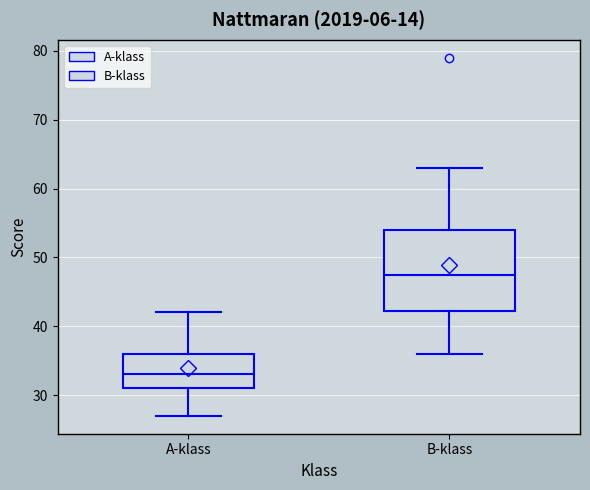

Reading left to right, transcribe this box plot: for each box, give where its median line is, the range the box spans, and where its two whiskers end, as read against the y-axis. The values are not printed on the chart, so give them approximately, as read against the axis.

A-klass: median 33, box 31 to 36, whiskers 27 to 42
B-klass: median 48, box 42 to 54, whiskers 36 to 63